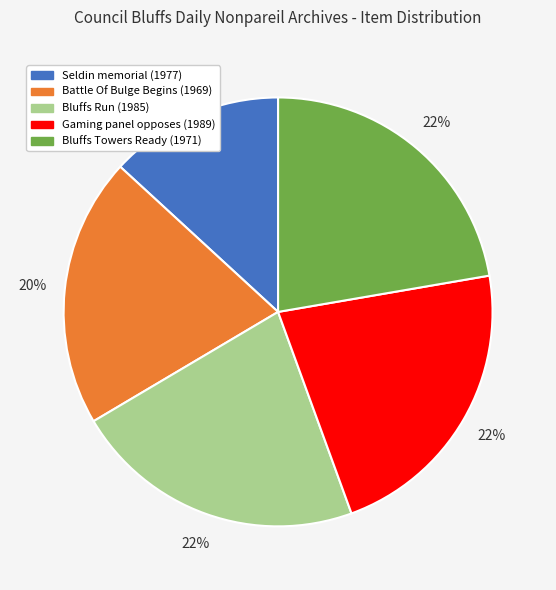

Which category has the smallest portion of the pie?

Seldin memorial (1977)